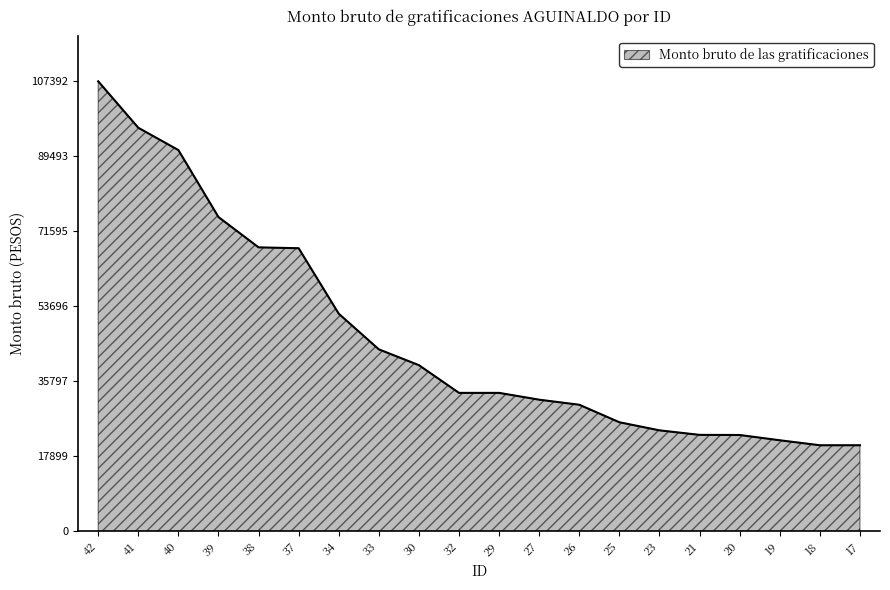

The value at 32 is 45191. True or false?

False